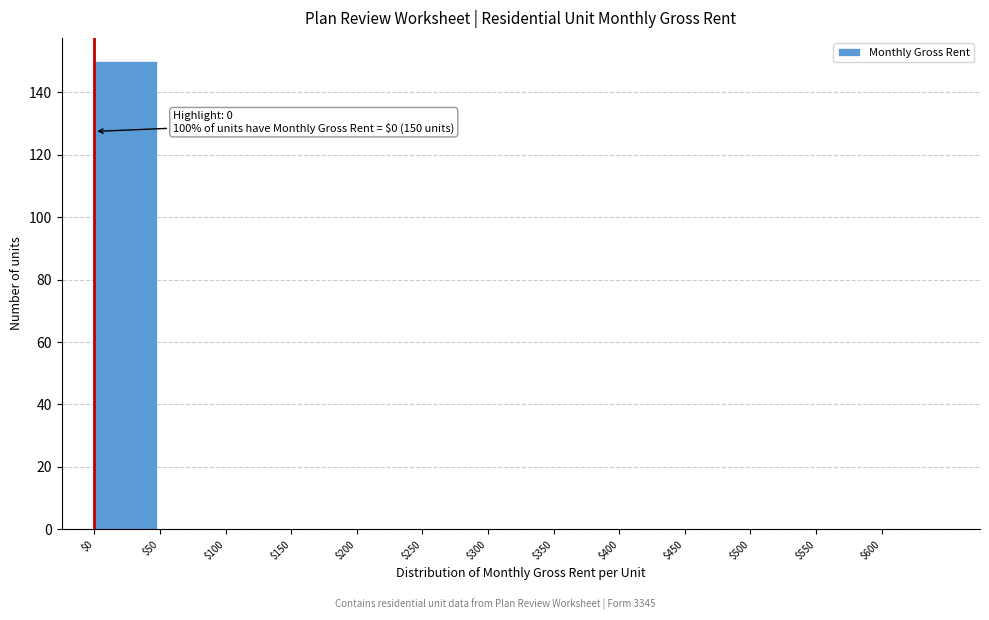

Which range on the x-axis has the tallest bar?

0 to 50